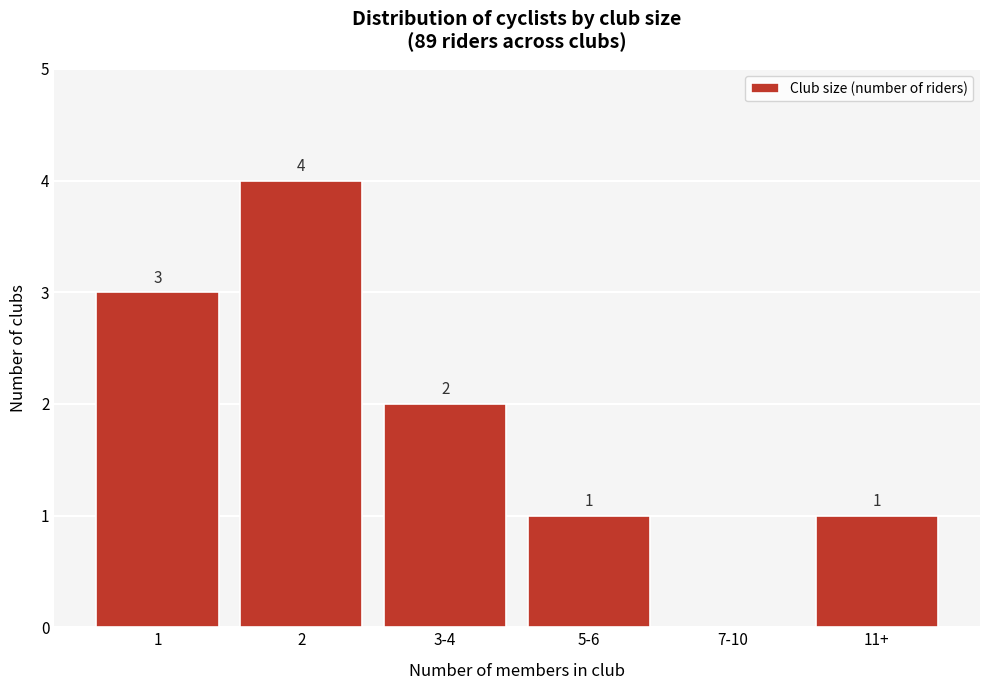

Reading right to left, list all the values displayed in this chart.

11+=1	7-10=0	5-6=1	3-4=2	2=4	1=3